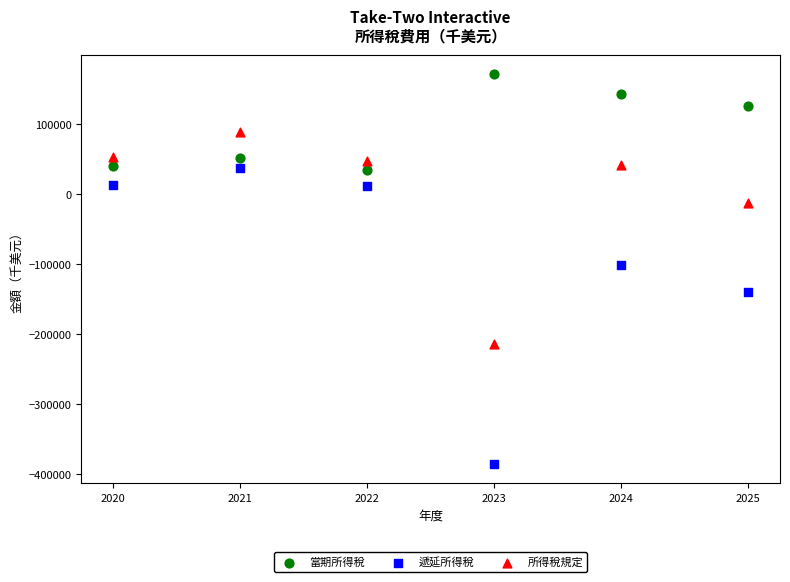

In the 當期所得稅 series, what Y value is closest to 103489?

126700